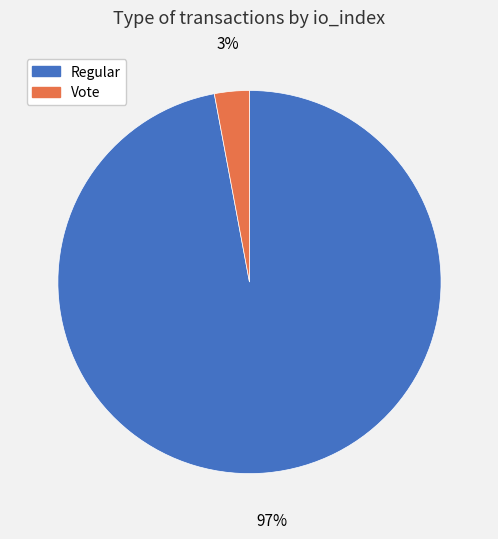

Does any single category account for the majority?

Yes